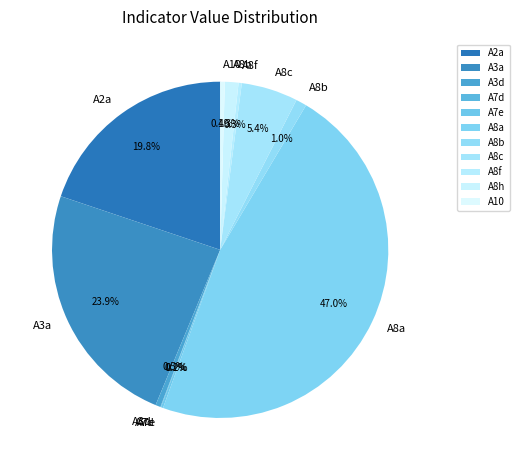

What percentage is the A3a slice, to the nearest percent?

24%